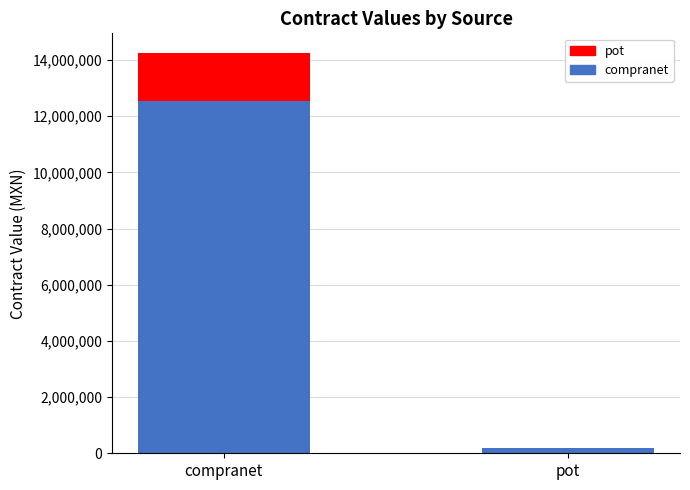

Count the number of data series in this chart.

2